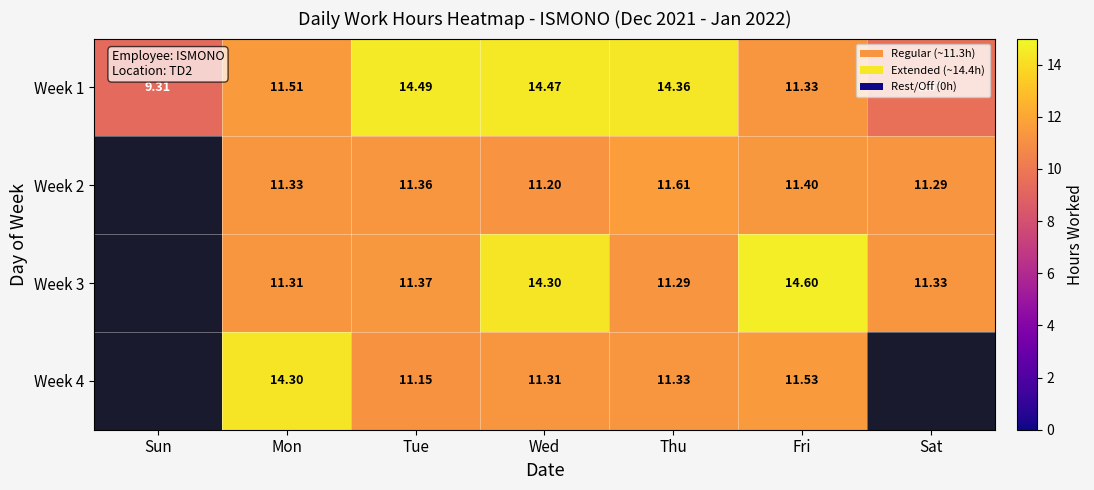

Which has a higher value, Mon or Sun?

Mon